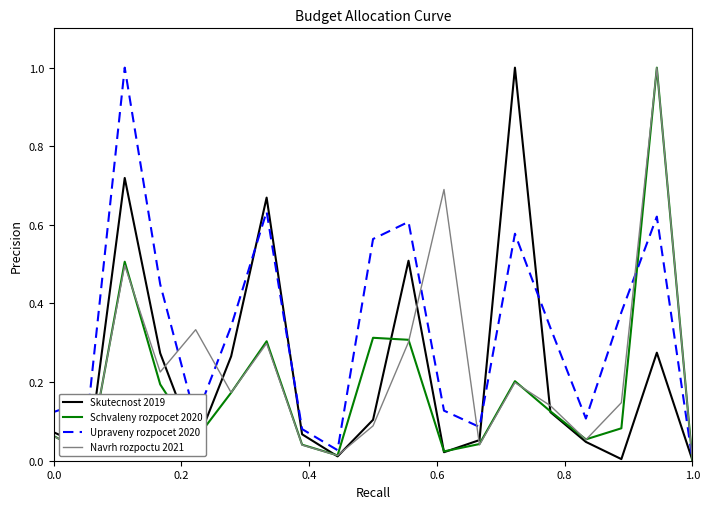

What is the difference between the maximum and second lowest values in the Schvaleny rozpocet 2020 series?

1.0